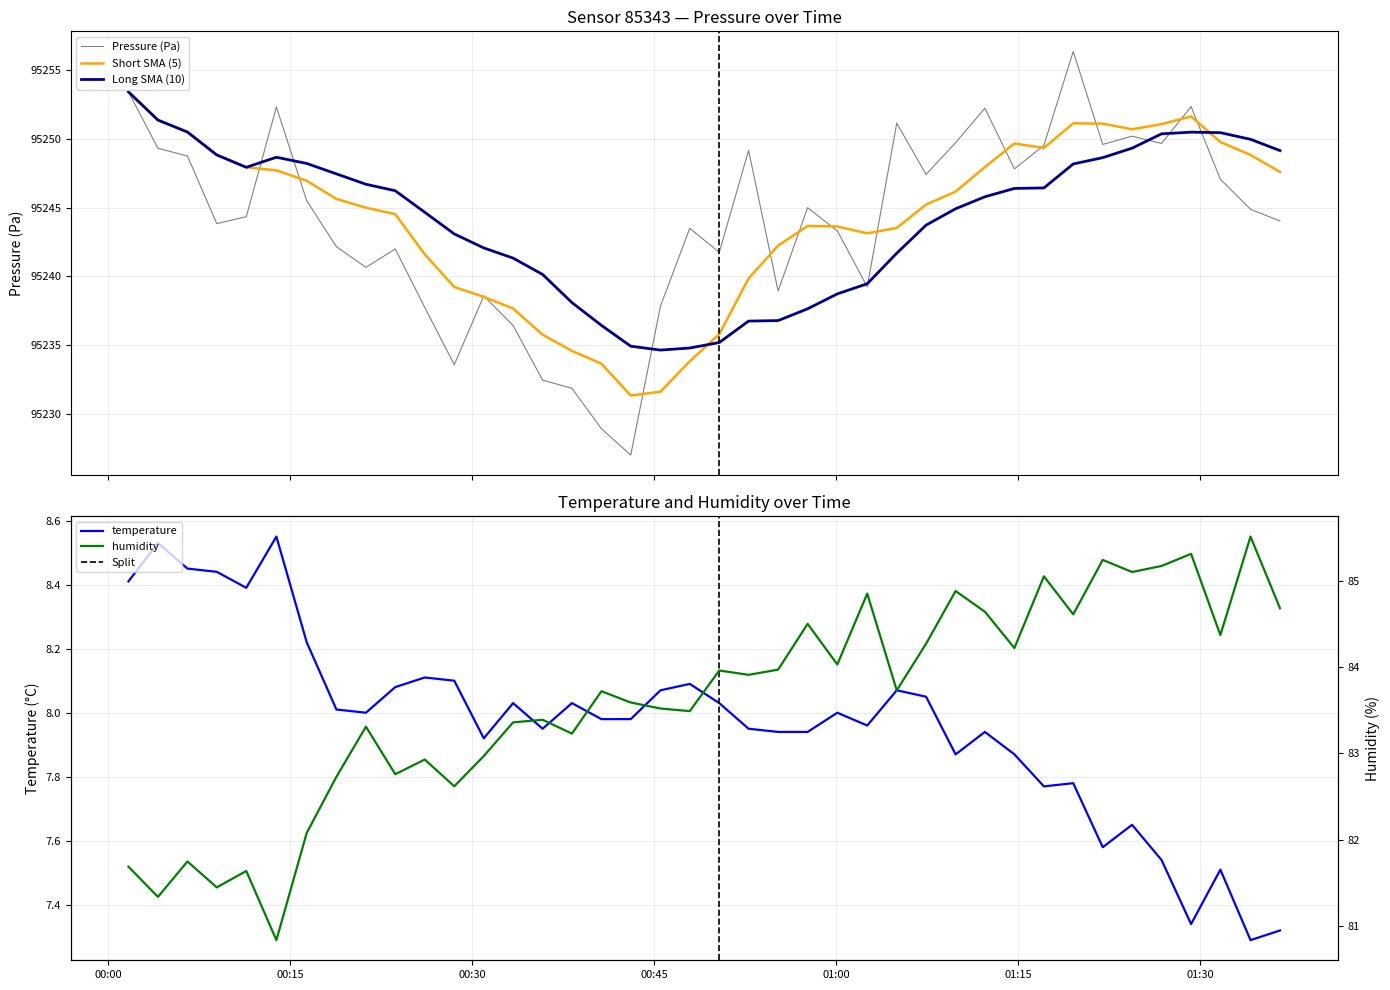

True or false: humidity and temperature cross at least once.

False